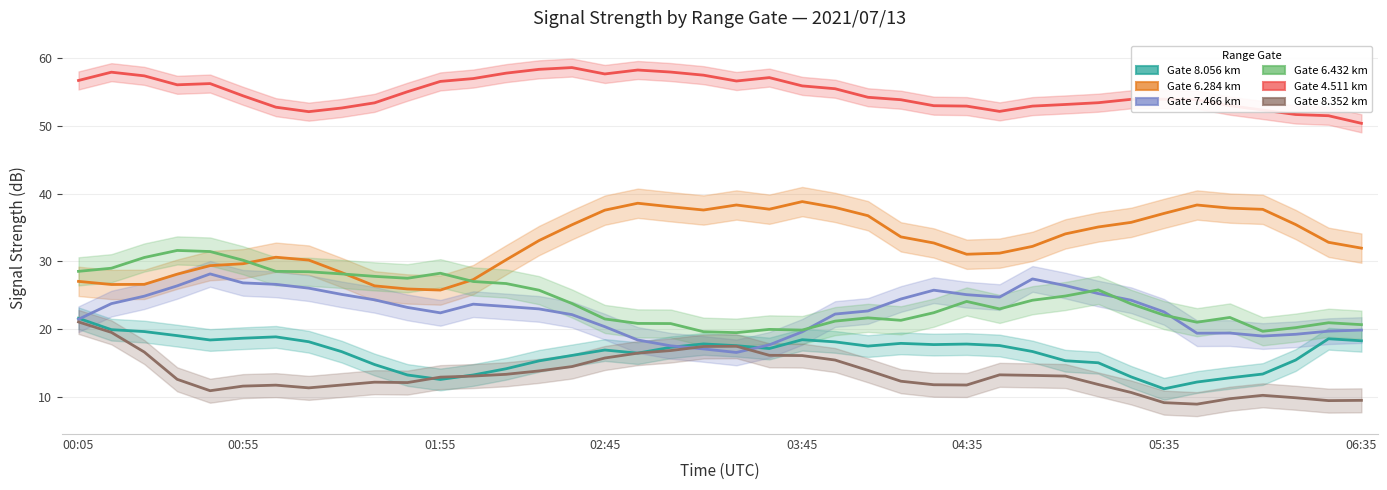

True or false: 6.432 and 4.511 cross at least once.

False